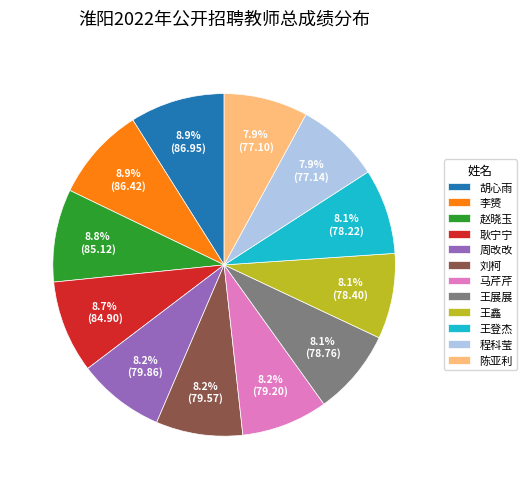

The 耿宁宁 slice represents 9% of the pie. True or false?

True